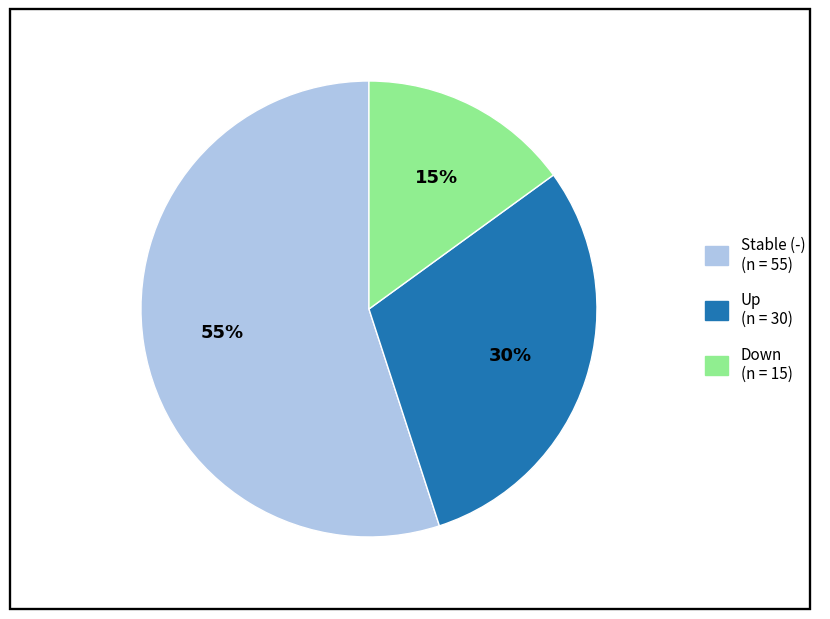

To the nearest percent, what is the difference between the largest and smallest slice percentages?

40%